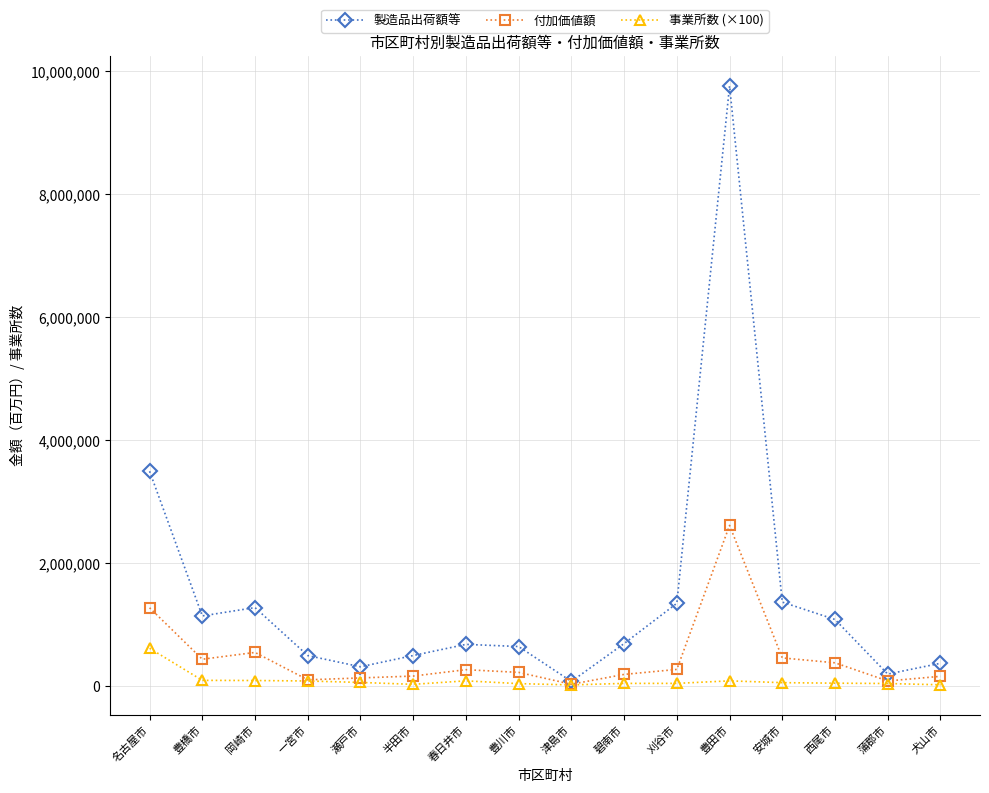

Which series has the widest spread of values?

製造品出荷額等